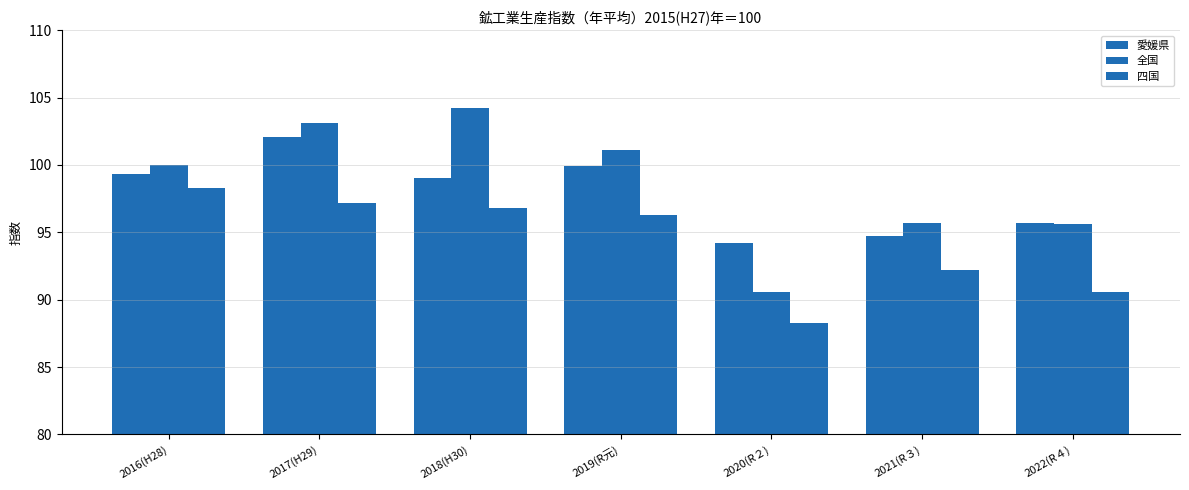

Reading left to right, list all the values displayed in this chart.

愛媛県: 2016(H28)=99.3	2017(H29)=102.1	2018(H30)=99.0	2019(R元)=99.9	2020(R２)=94.2	2021(R３)=94.7	2022(R４)=95.7
全国: 2016(H28)=100.0	2017(H29)=103.1	2018(H30)=104.2	2019(R元)=101.1	2020(R２)=90.6	2021(R３)=95.7	2022(R４)=95.6
四国: 2016(H28)=98.3	2017(H29)=97.2	2018(H30)=96.8	2019(R元)=96.3	2020(R２)=88.3	2021(R３)=92.2	2022(R４)=90.6